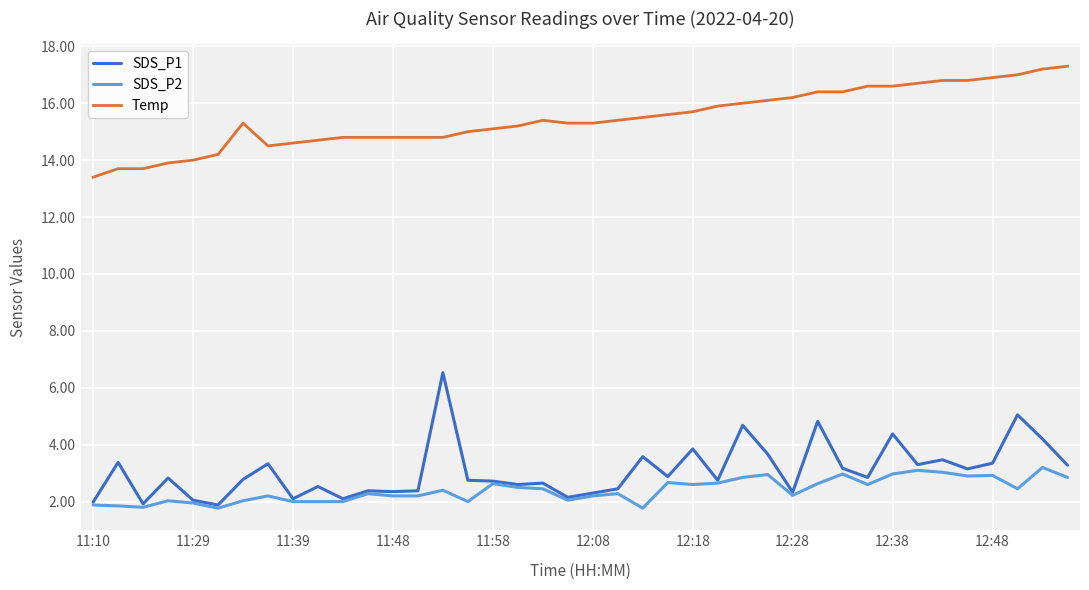

List the series in order of their peak value, lowest first.

SDS_P2, SDS_P1, Temp